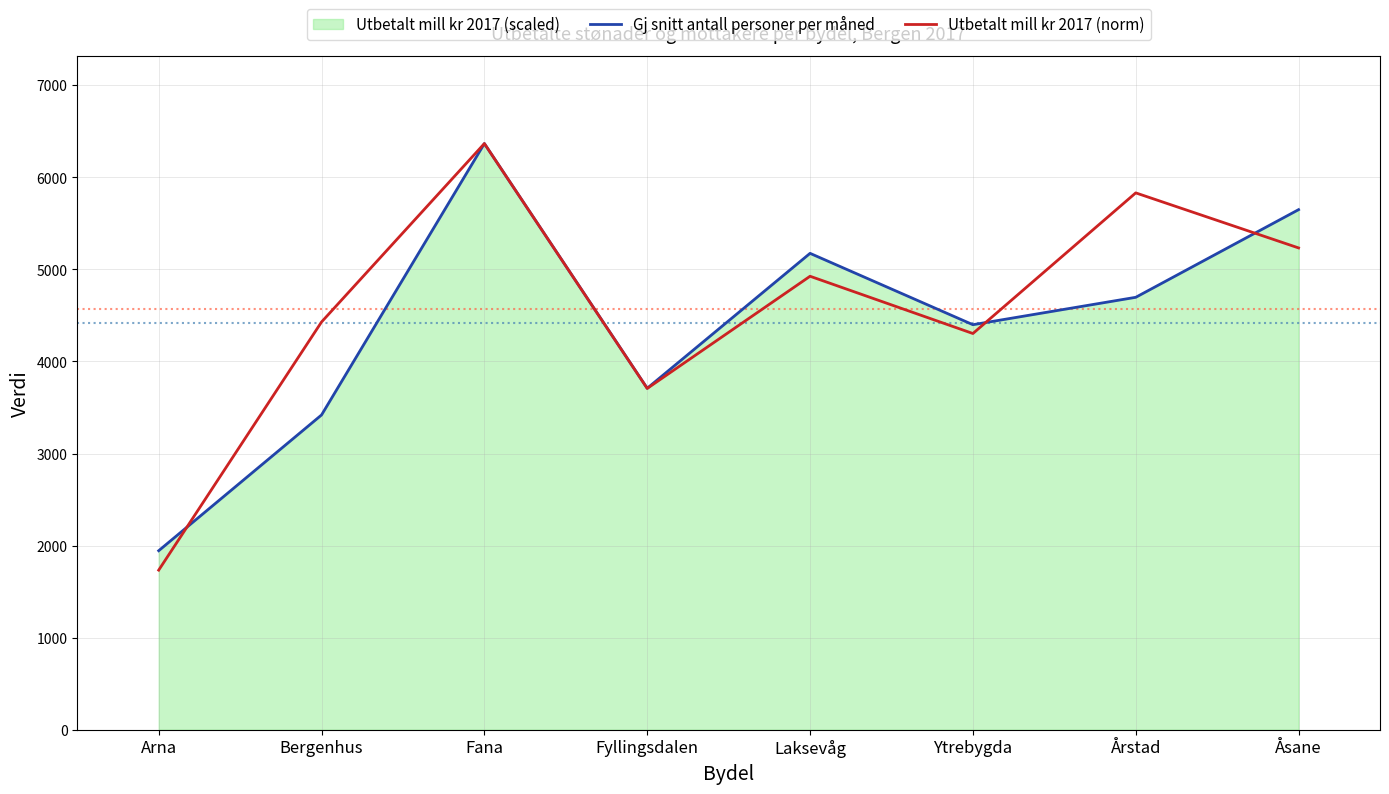

What is the difference between the Utbetalt mill kr 2017 (norm) values at Arna and Årstad?

4098.1